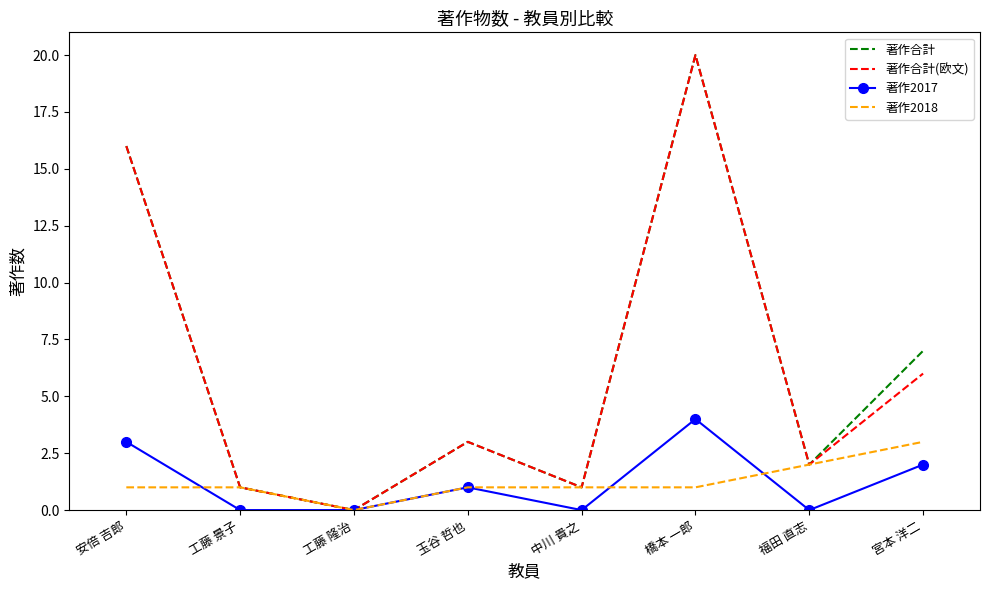

True or false: 著作2018 has a value of 0 at 工藤 隆治.

True